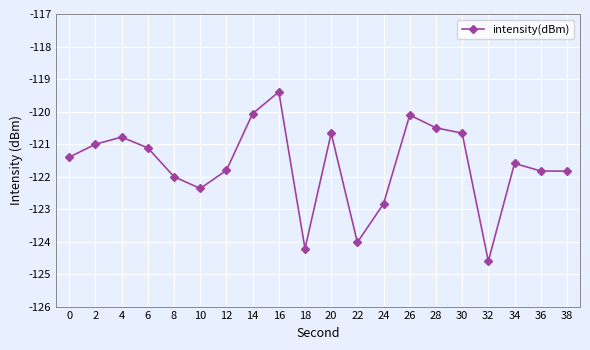

Reading left to right, list all the values displayed in this chart.

-121.4	-121.0	-120.8	-121.1	-122.0	-122.4	-121.8	-120.1	-119.4	-124.2	-120.7	-124.0	-122.8	-120.1	-120.5	-120.7	-124.6	-121.6	-121.8	-121.8